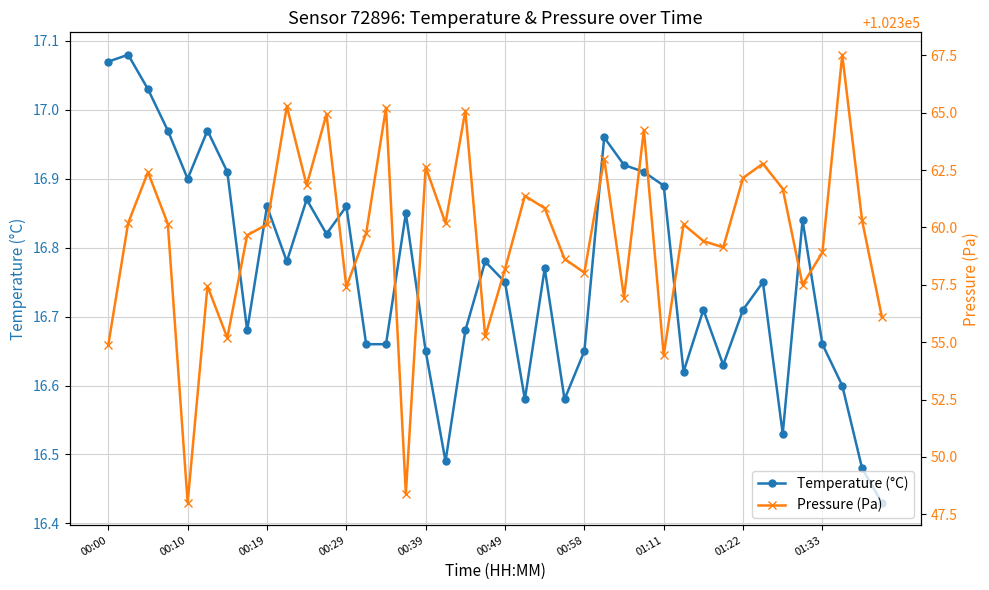

At which category does Temperature (°C) reach its first local valley?

00:10